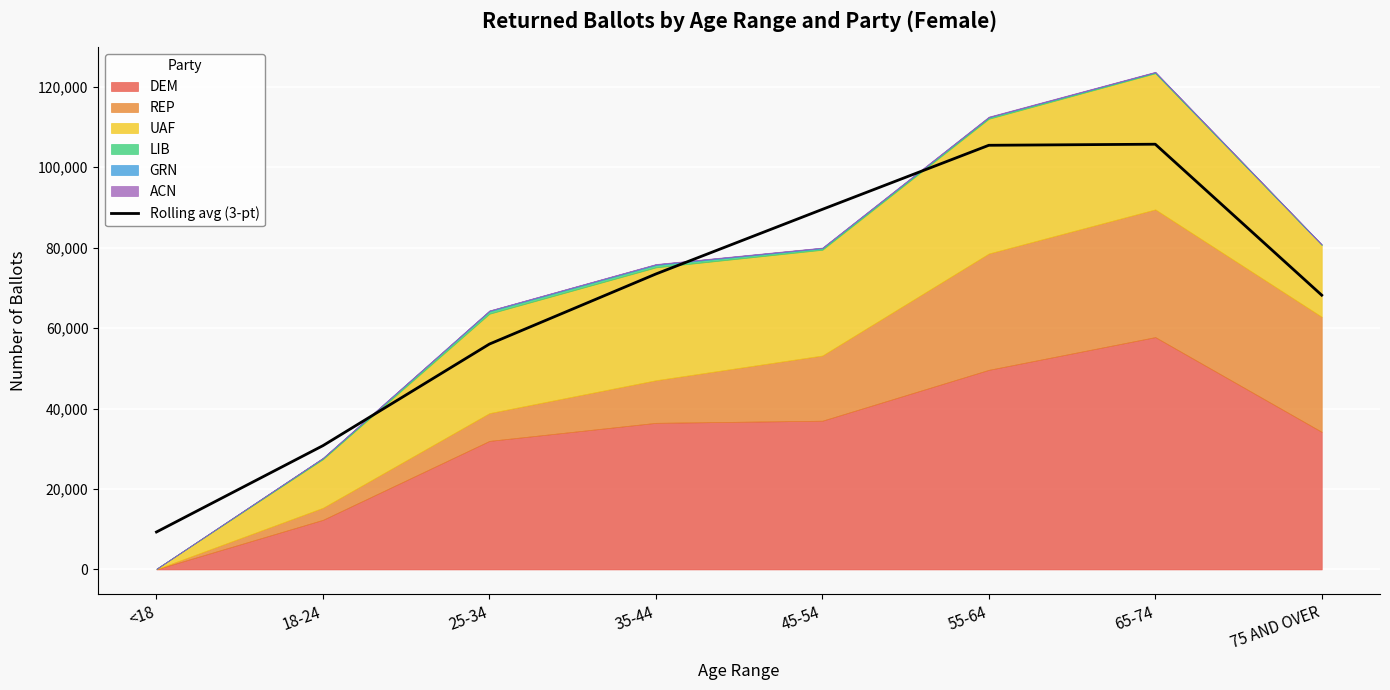

Which category has the lowest value across all series?

<18